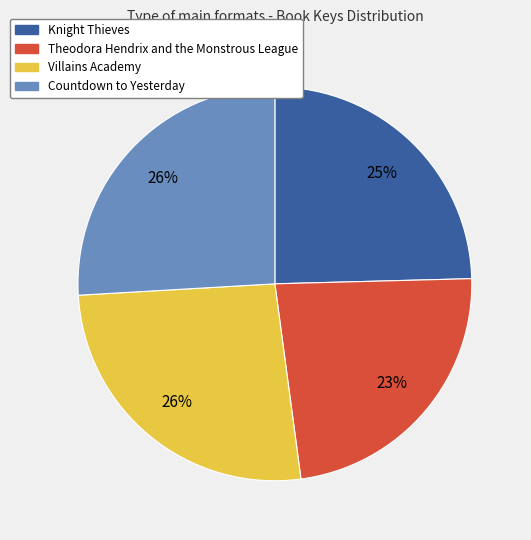

What is the ratio of the value at Villains Academy to the value at Countdown to Yesterday?

1.0